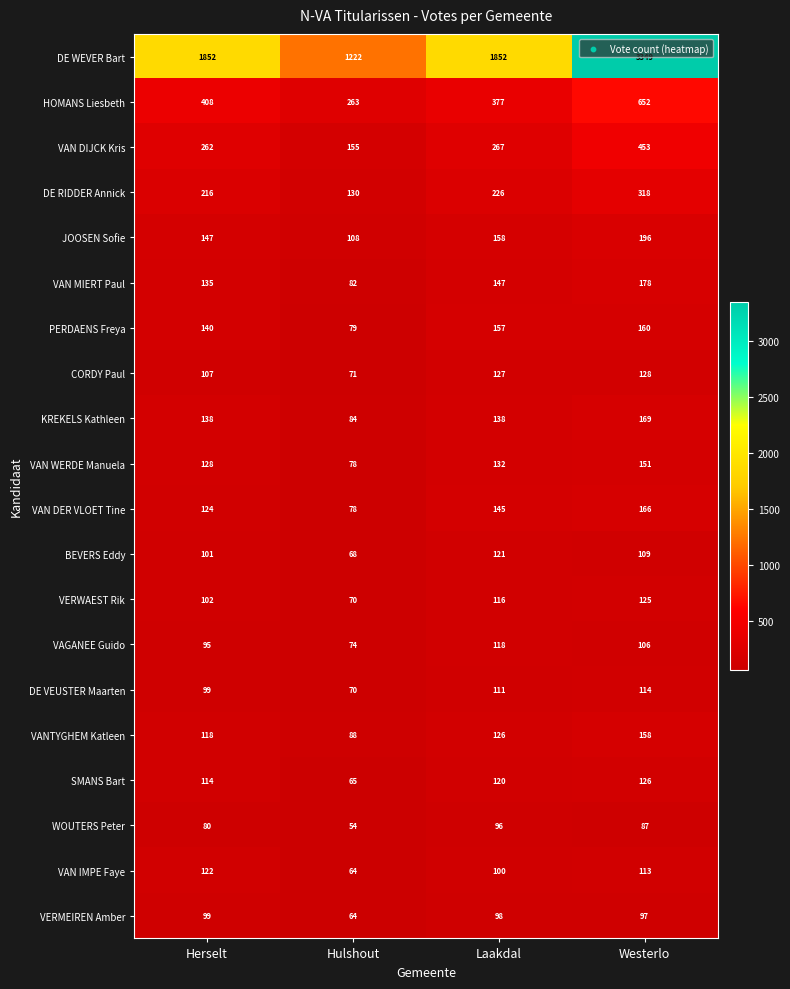

What is the approximate value of VERWAEST Rik at Herselt?

102